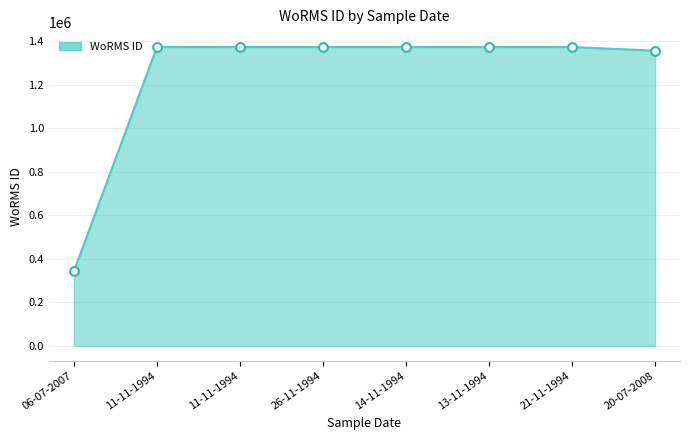

What is the change in value from 13-11-1994 to 20-07-2008?

-16600